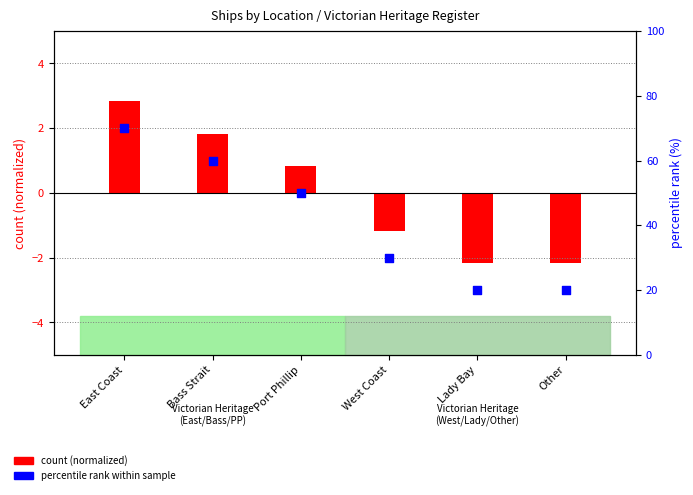

Is the value of count (normalized) at Other greater than the value of percentile rank within sample at Lady Bay?

No